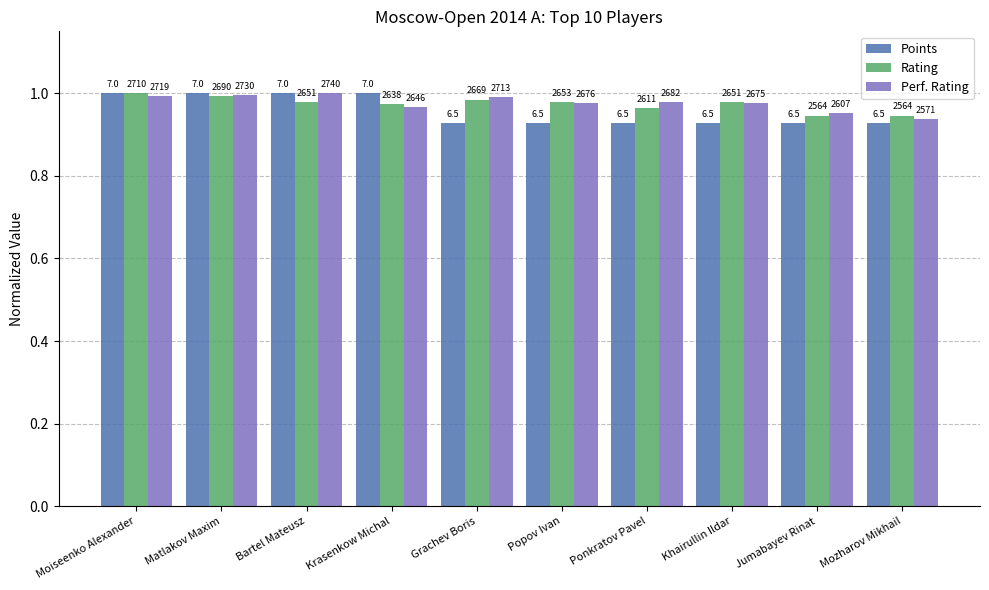

What is the difference between the highest and lowest values at Popov Ivan?

0.1